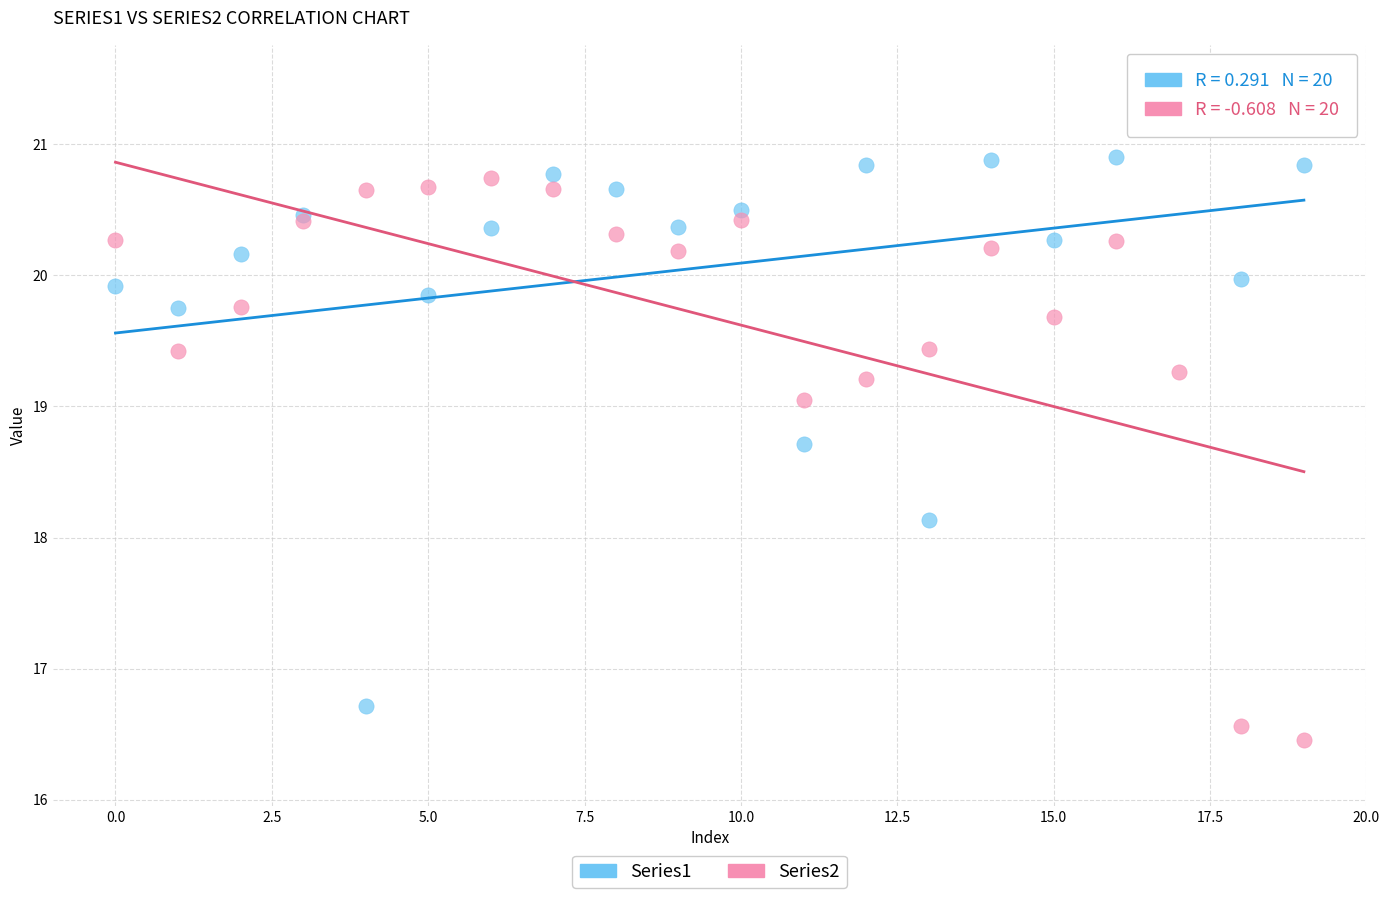

Which series contains the lowest Y value?

Series2